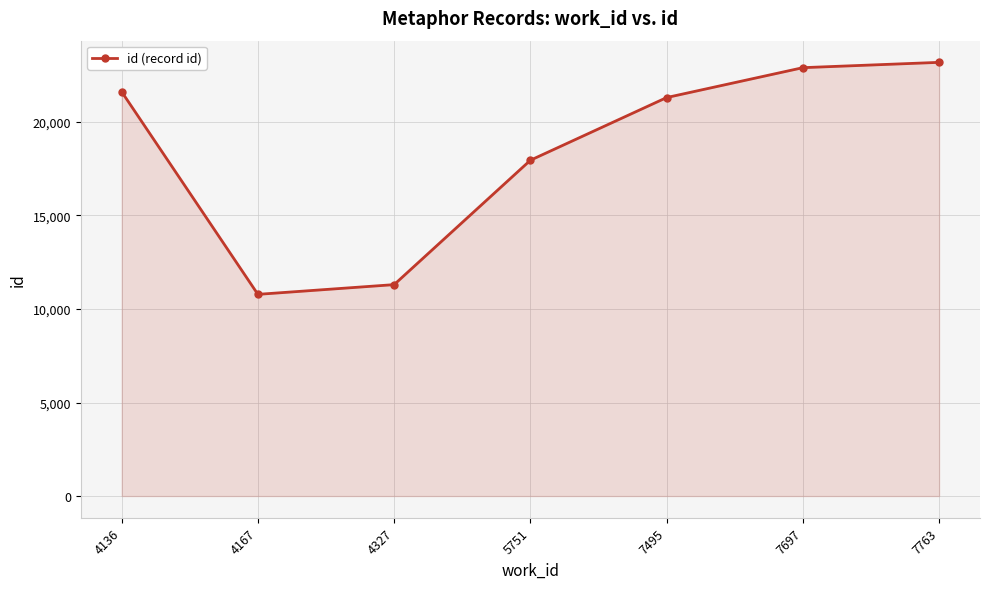

What is the smallest value displayed?

10782